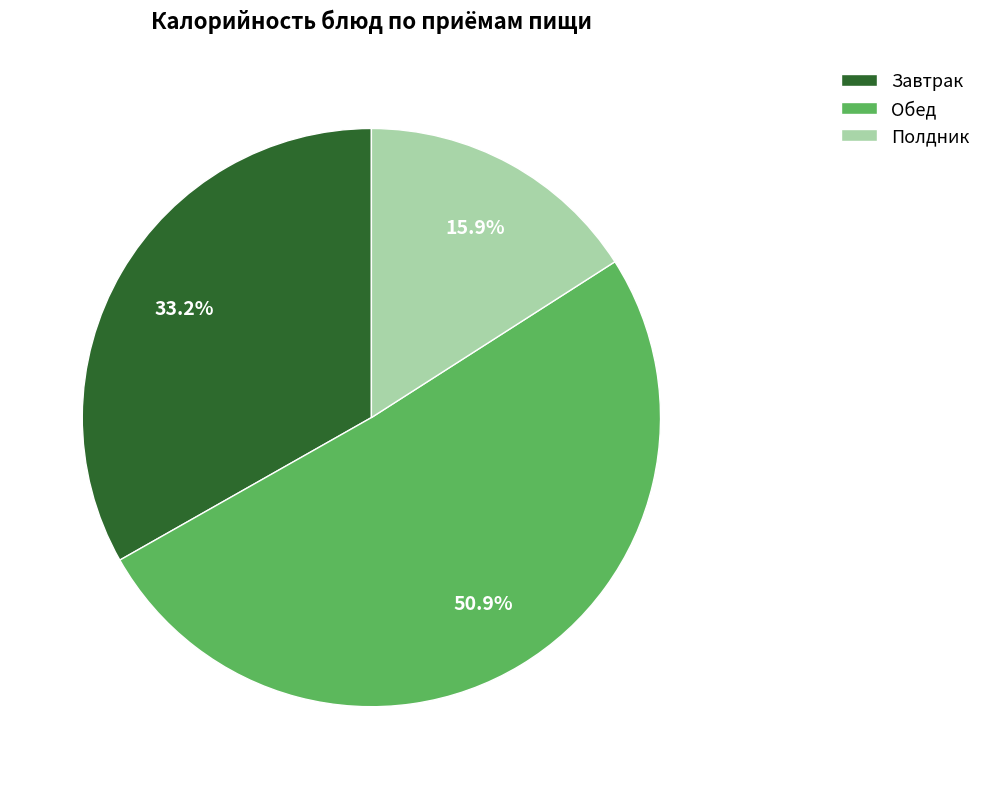

How many slices are in this pie chart?

3